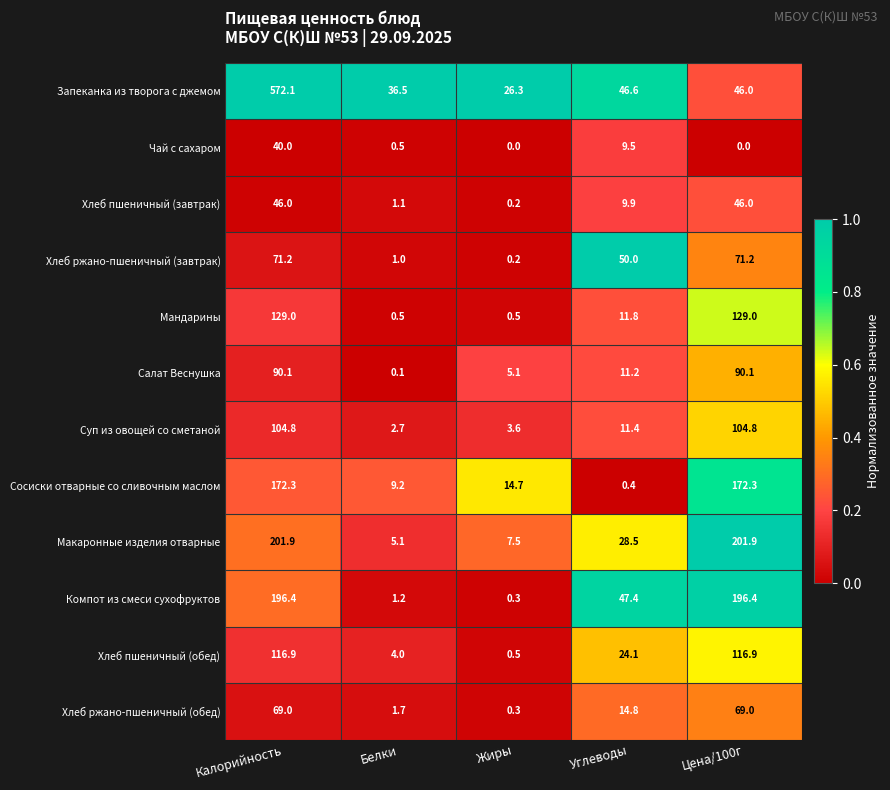

What is the total value across all series at Жиры?

59.2